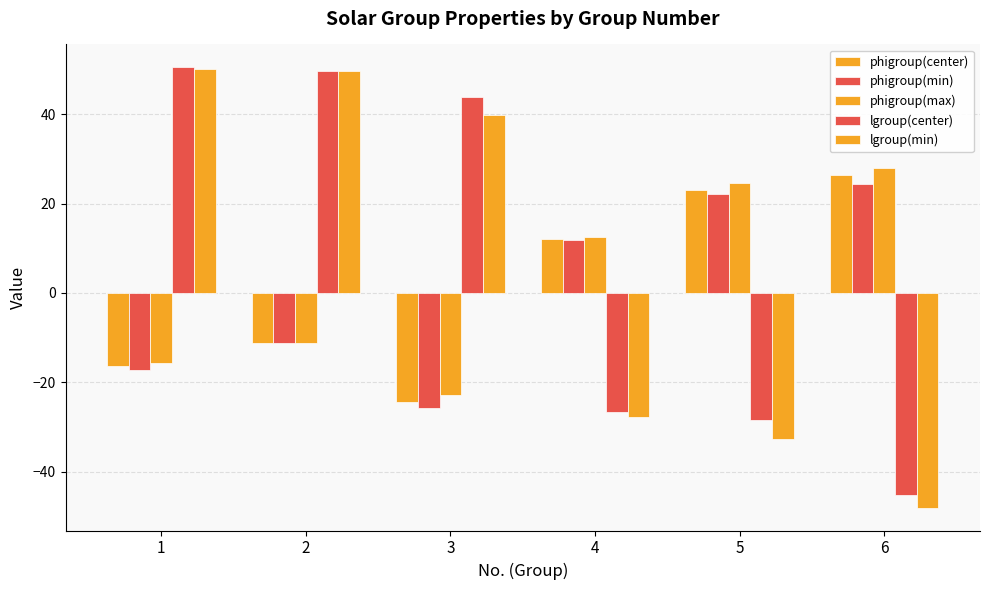

List the series in order of their peak value, lowest first.

phigroup(min), phigroup(center), phigroup(max), lgroup(min), lgroup(center)